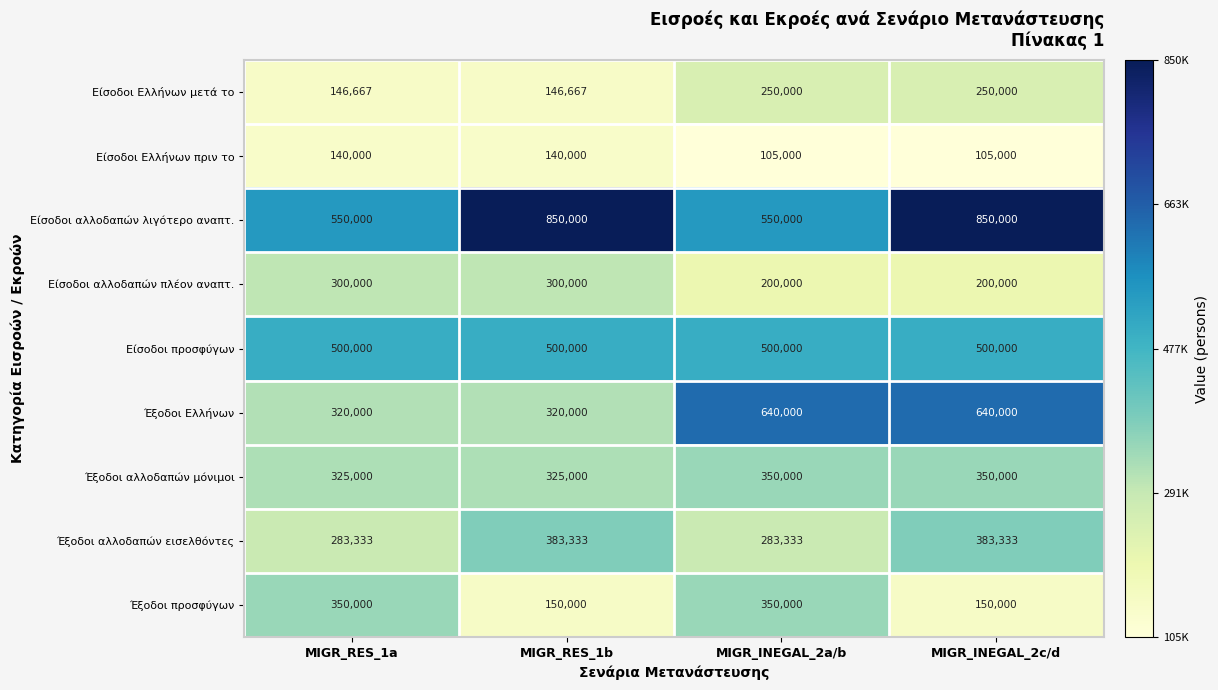

Read the Είσοδοι αλλοδαπών λιγότερο αναπτ. value at MIGR_RES_1a.

550000